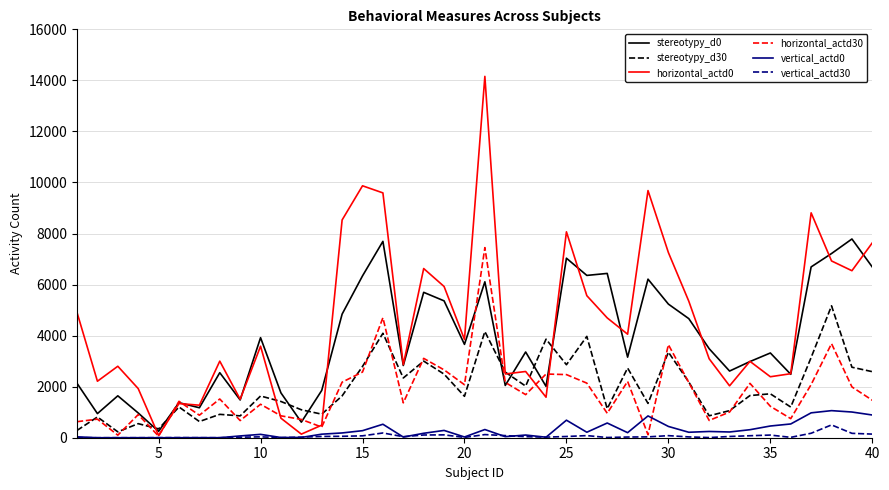

Which series has the largest range (max minus min)?

horizontal_actd0